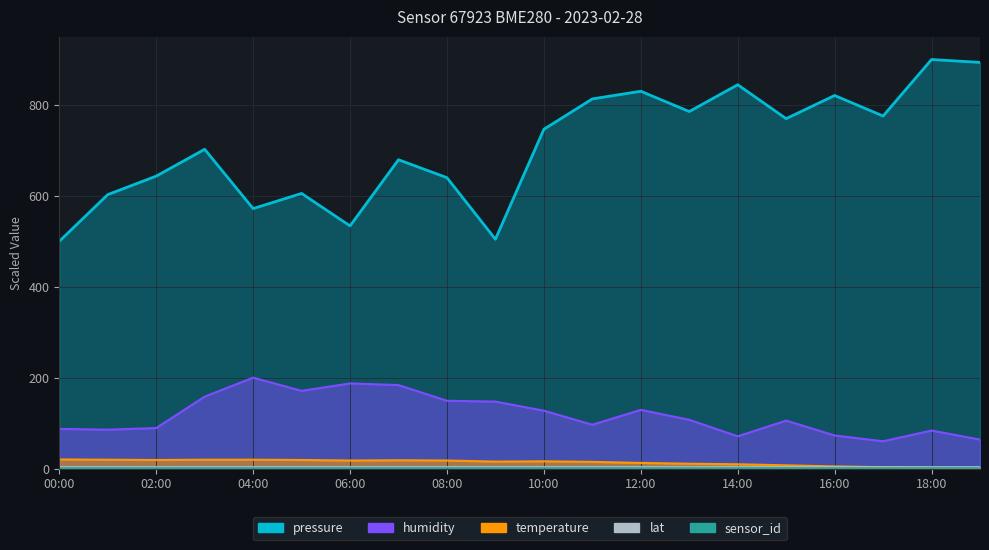

True or false: temperature and humidity cross at least once.

False